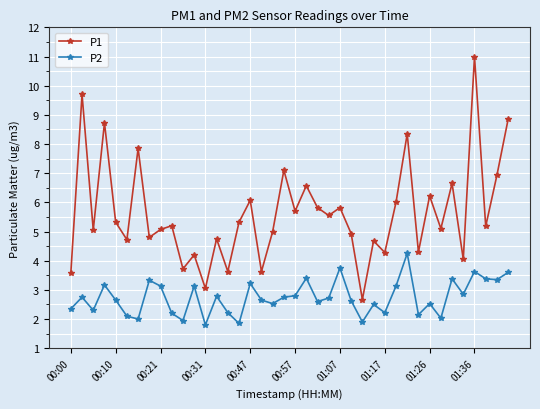

What is the average value of the P2 series?

2.7